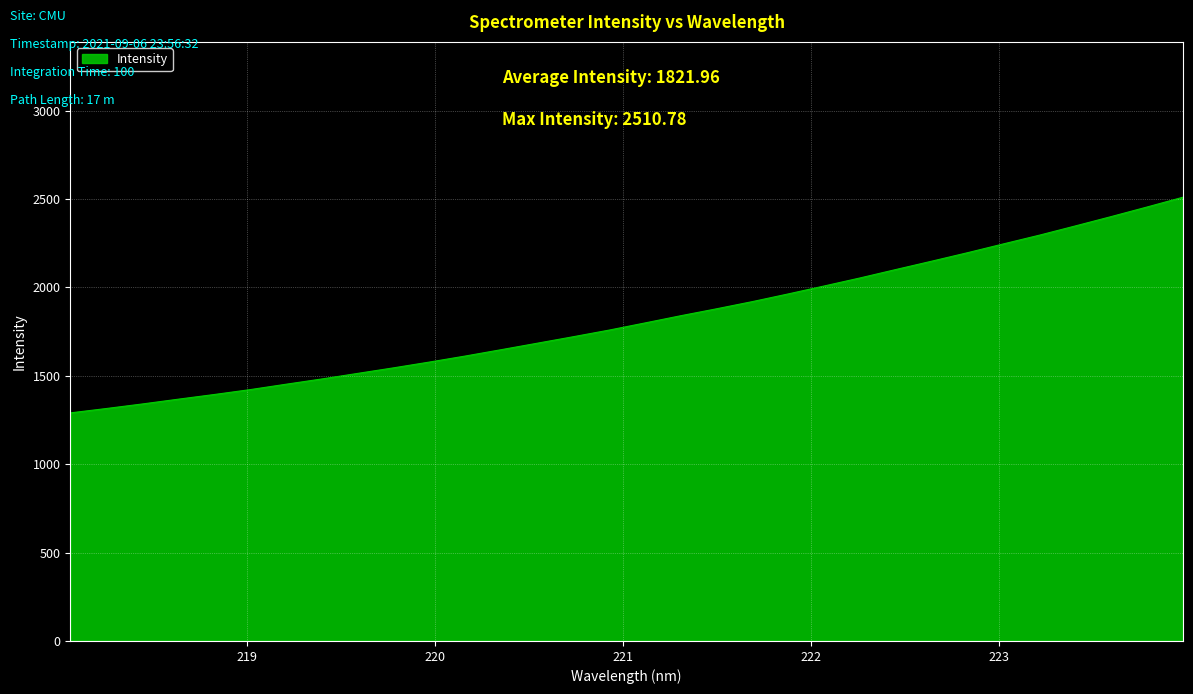

How many lines are shown in the chart?

1